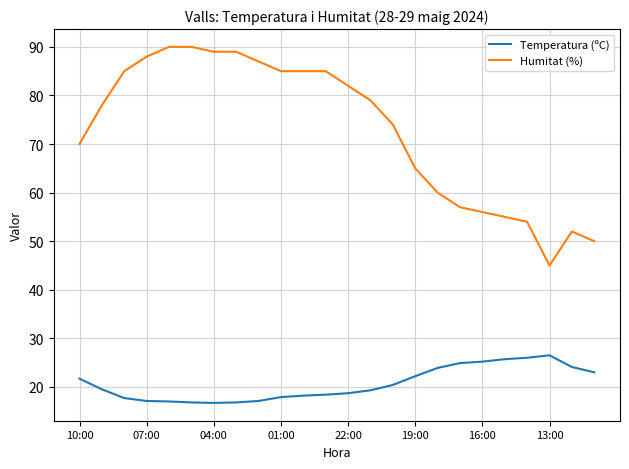

What are all the series names shown in the legend?

Temperatura (ºC), Humitat (%)